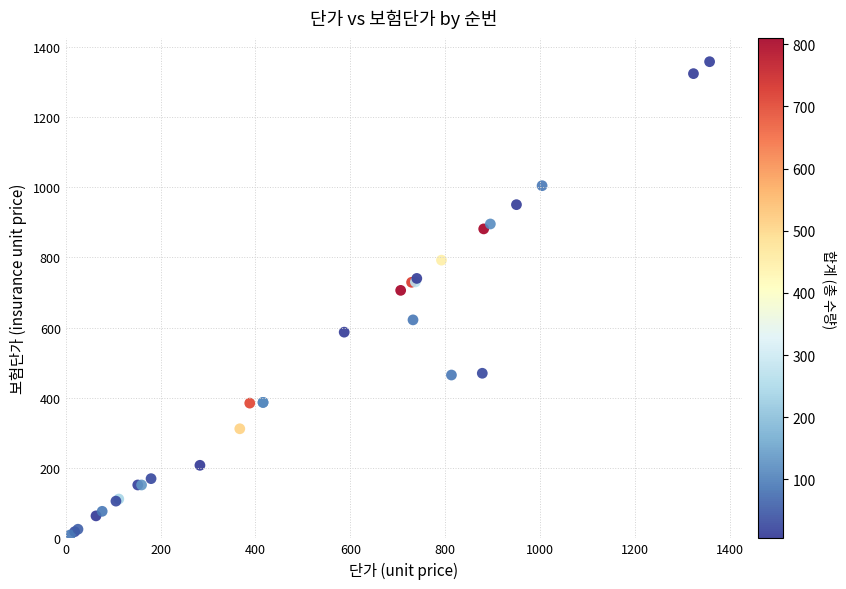

What Y value in the scatter plot is closest to 683?

706